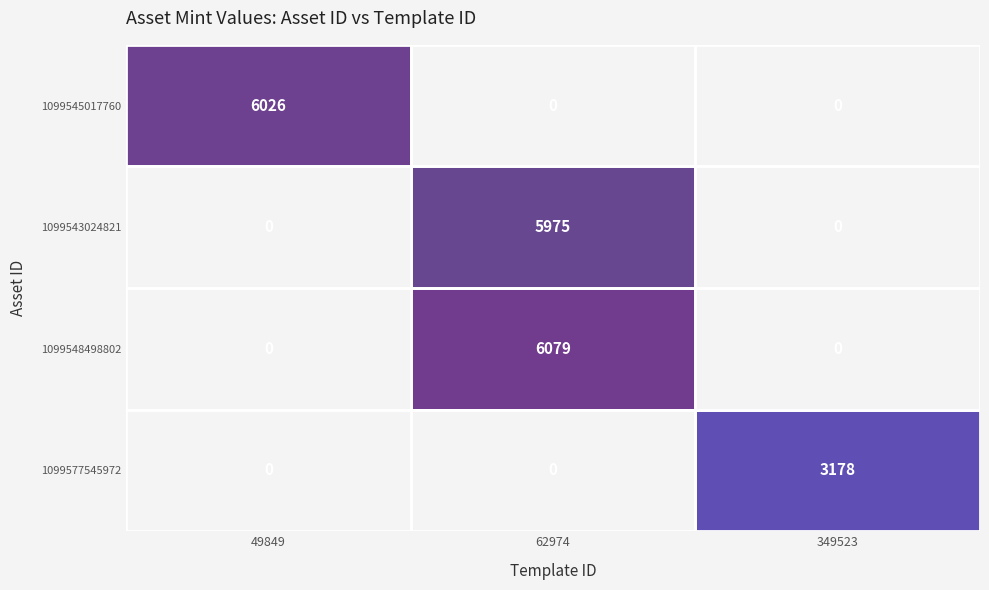

What is the difference between the maximum and second lowest values in the 1099545017760 series?

6026